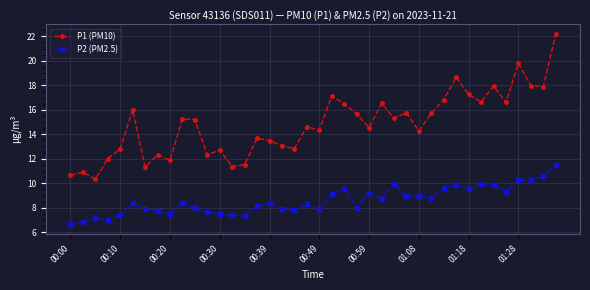

List the series in order of their overall mean, highest first.

P1 (PM10), P2 (PM2.5)